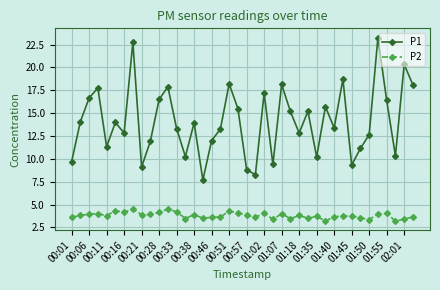

Which series has the largest range (max minus min)?

P1